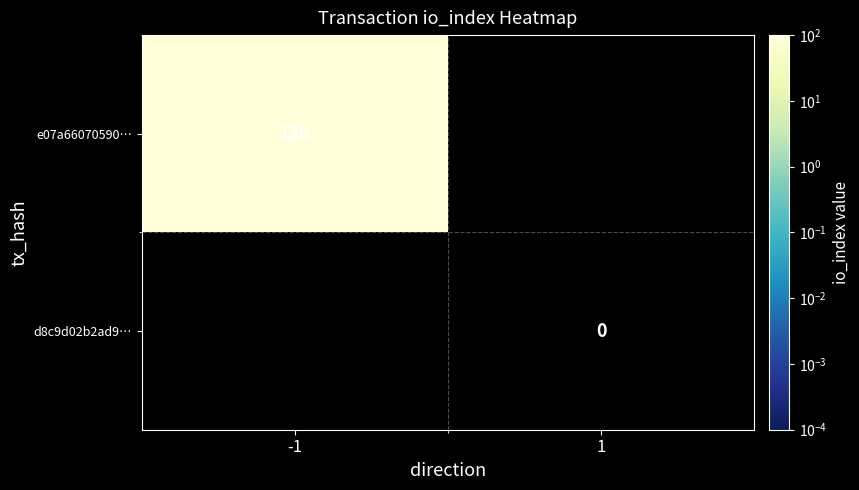

Is it true that e07a66070590… equals 128 at -1?

True